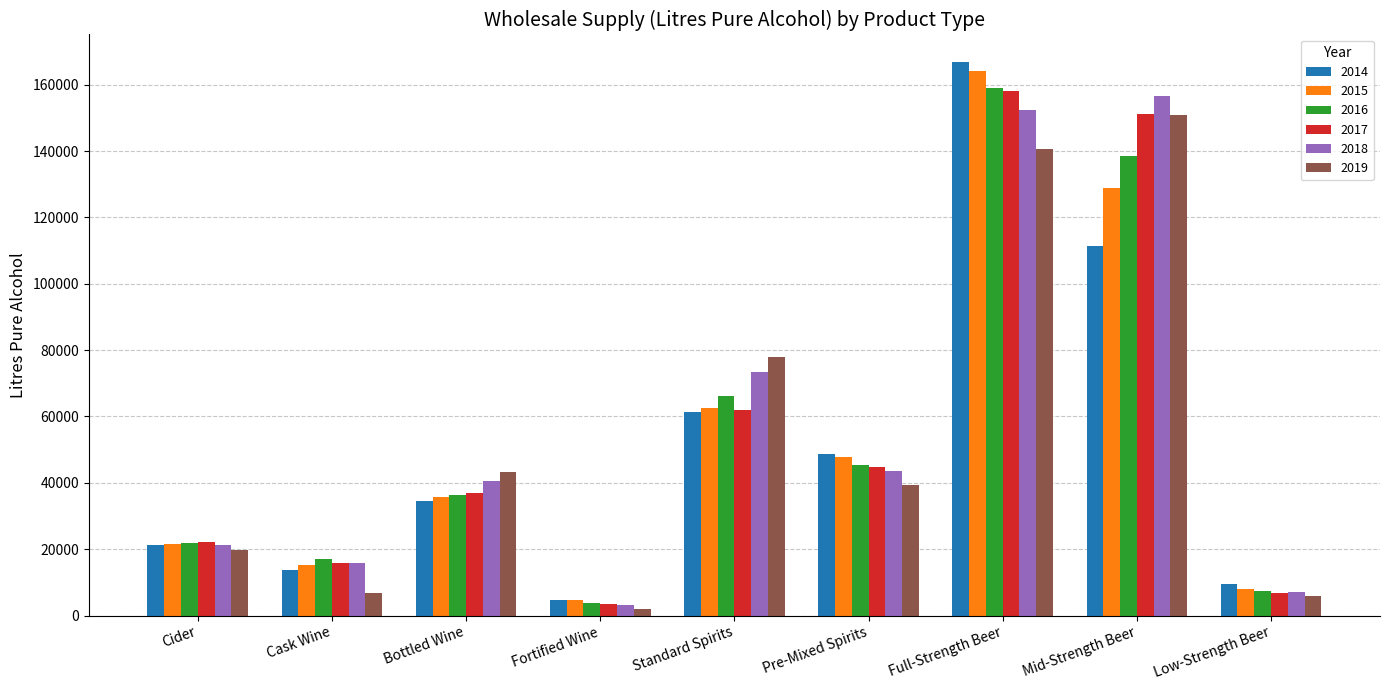

What is the total value across all series at Cider?

127887.0